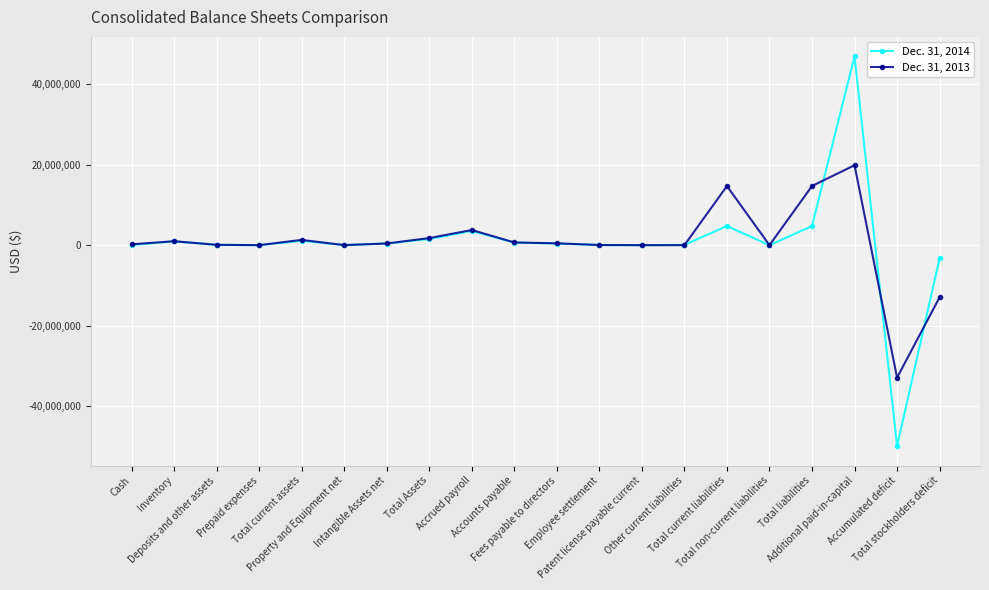

What is the minimum value shown in the chart?

-49892282